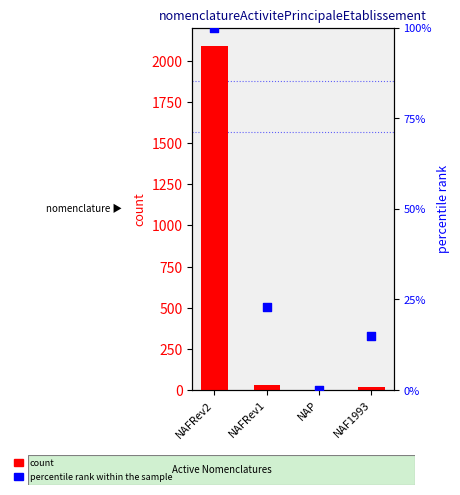

Which series contains the lowest Y value?

percentile rank within the sample